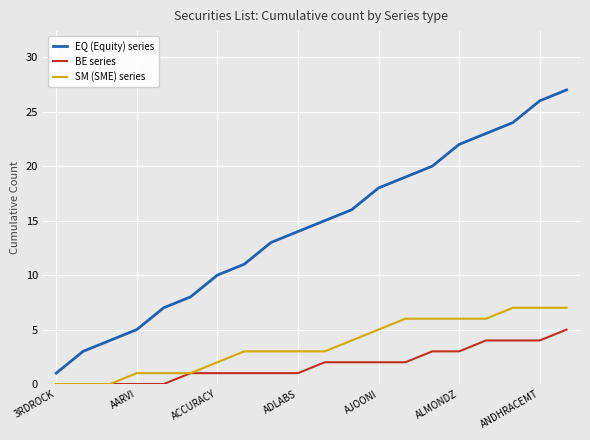

Which series has the largest total across all categories?

EQ (Equity) series